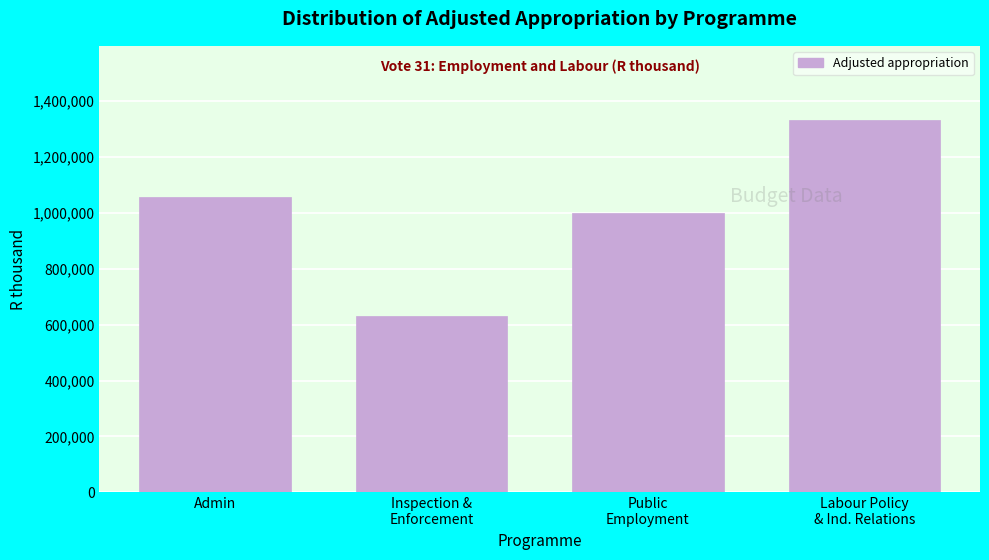

Reading right to left, what are all the values shown in this chart?

1331349	997826	632068	1055471